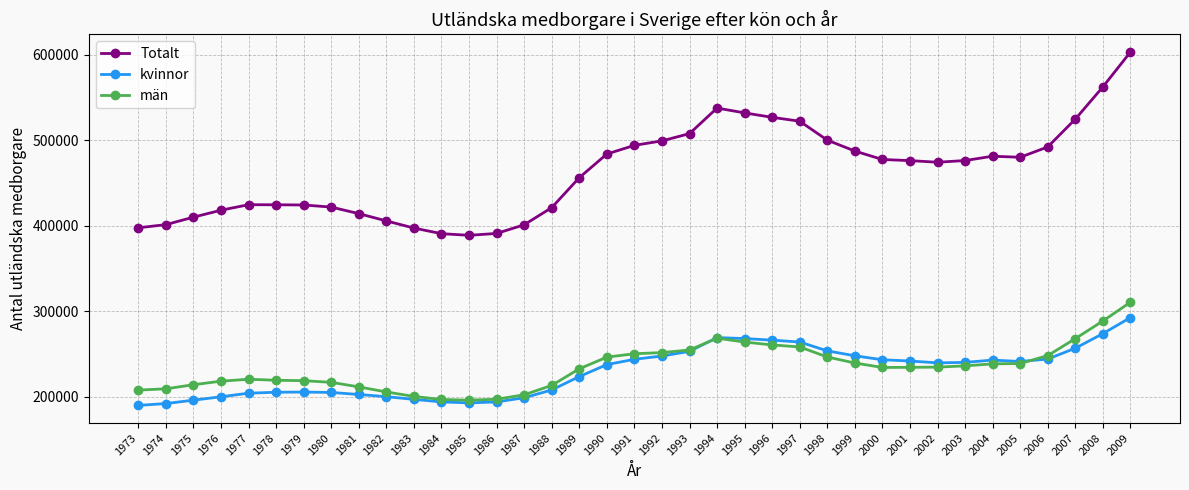

True or false: kvinnor and Totalt cross at least once.

False